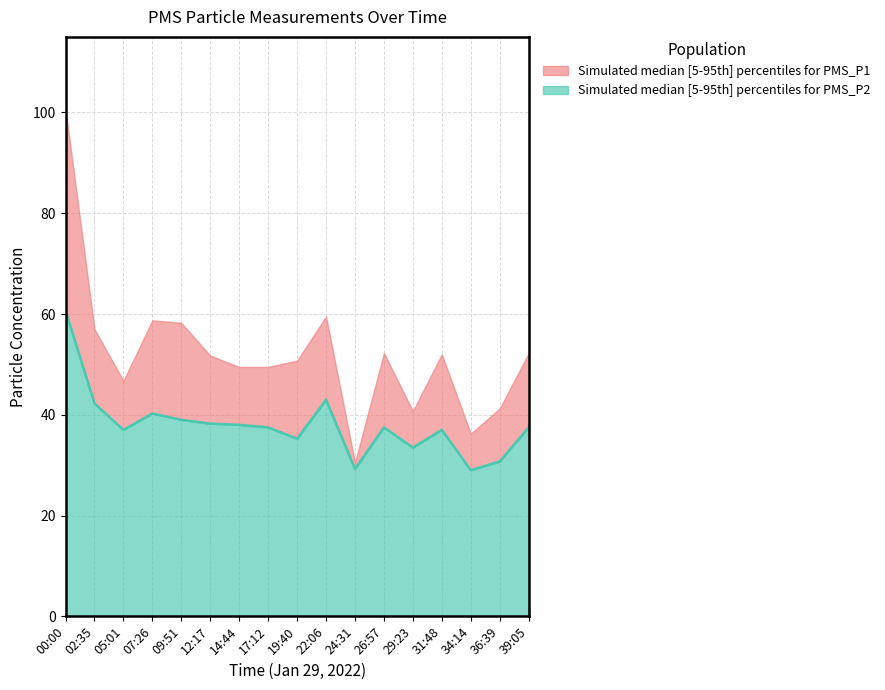

What is the label of the 13th point from the right?

09:51